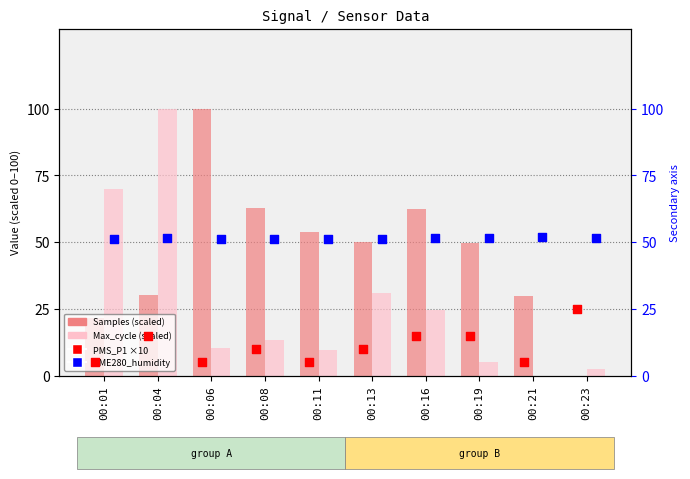

Which series contains the highest Y value?

Samples (scaled)